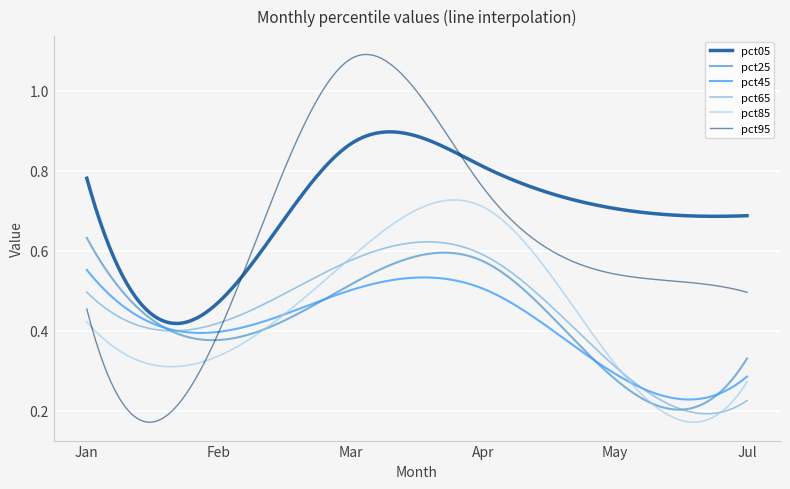

Rank the series by their maximum value, from lowest to highest.

pct45, pct65, pct25, pct85, pct05, pct95